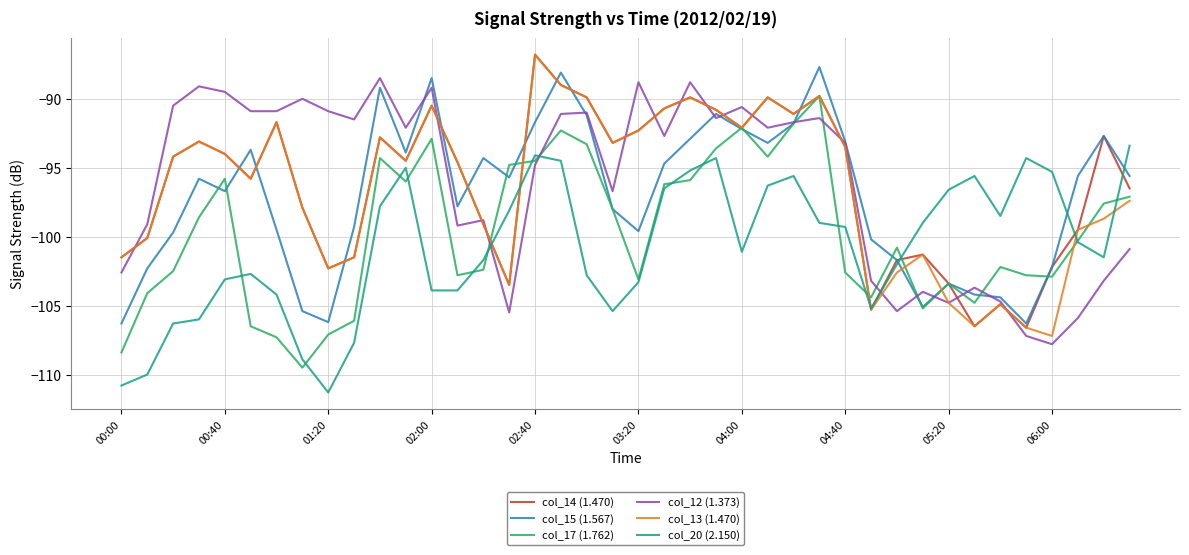

What is the highest value of the col_13 (1.470) series?

-86.8